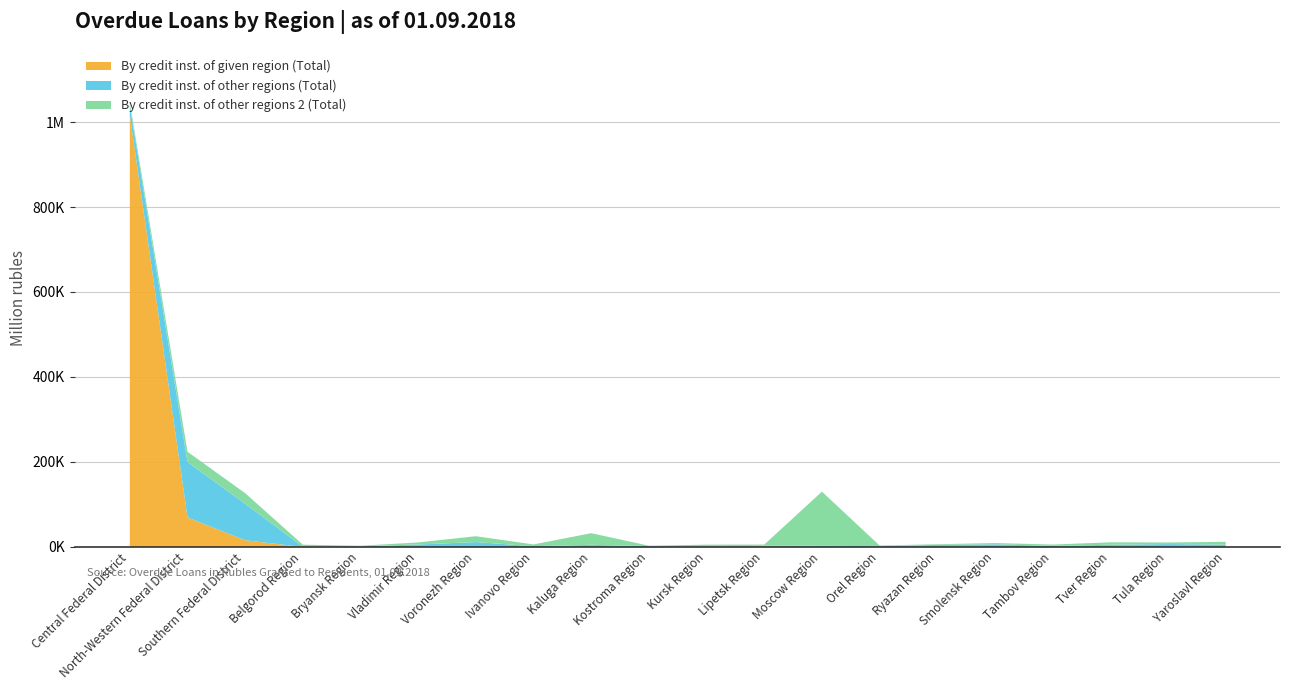

The By credit inst. of other regions (Total) series shows 216 at Kursk Region. True or false?

False